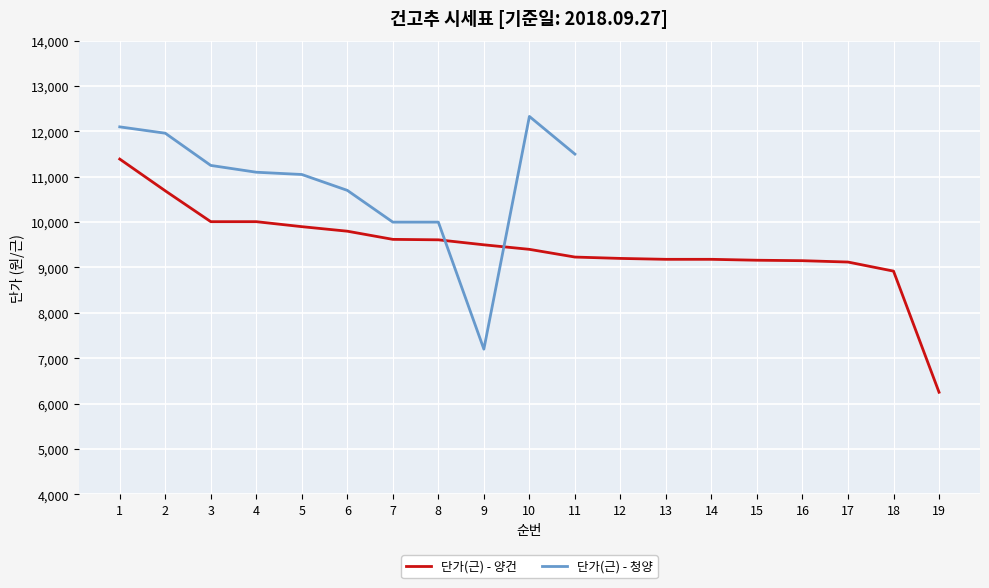

Between which two adjacent categories do 단가(근) - 양건 and 단가(근) - 청양 first intersect?

8 and 9